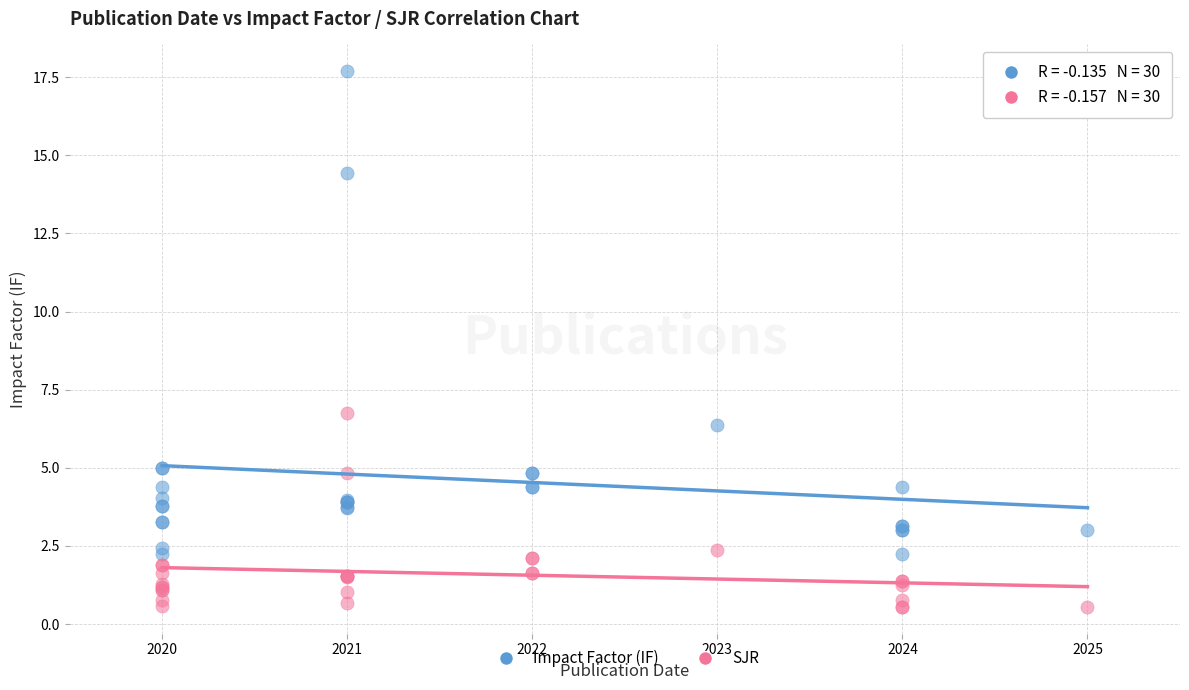

Across all series, what Y value is closest to 9?

6.7